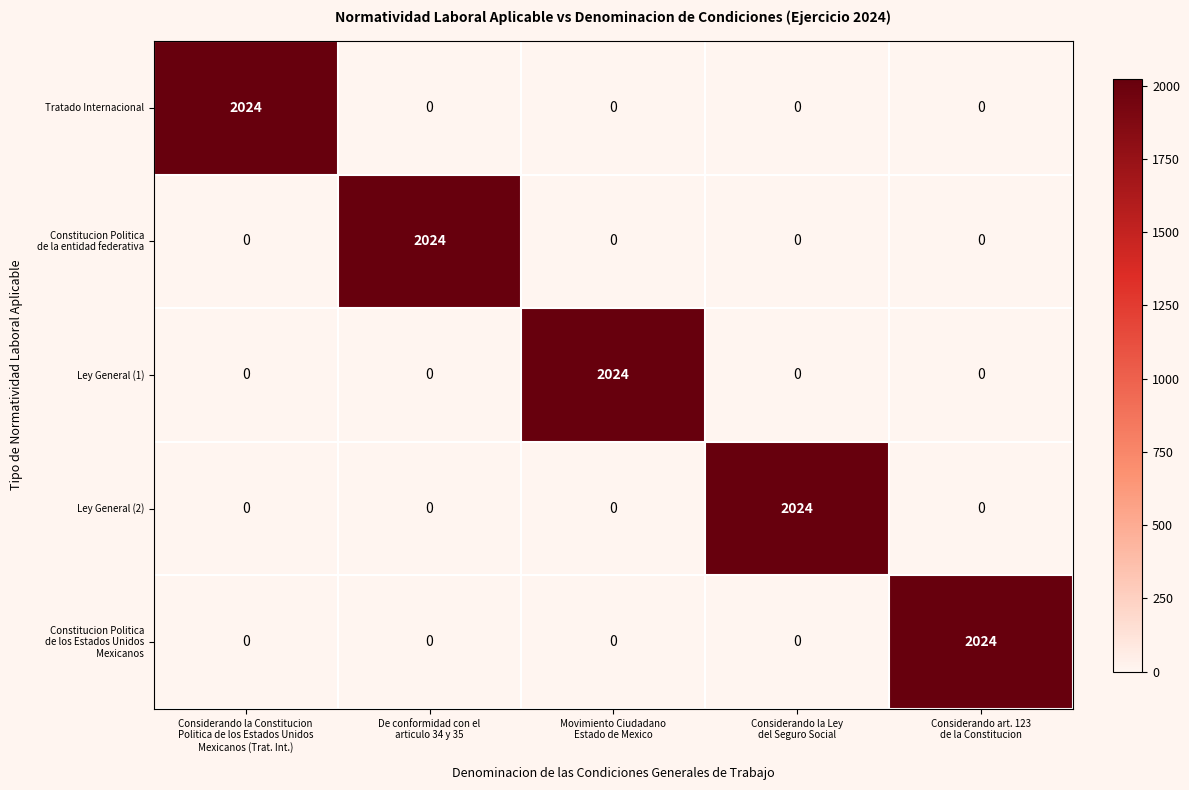

At how many categories does at least one series exceed 1133?

5